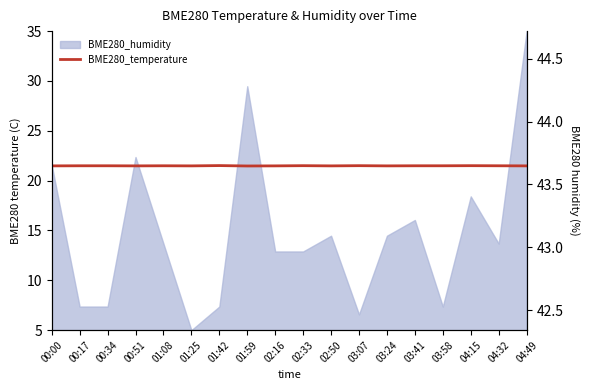

Is it true that the value at 03:24 is 14.3?

False